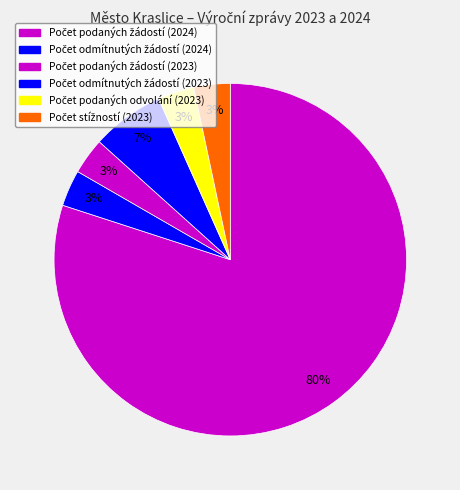

Count the number of slices in the pie.

6